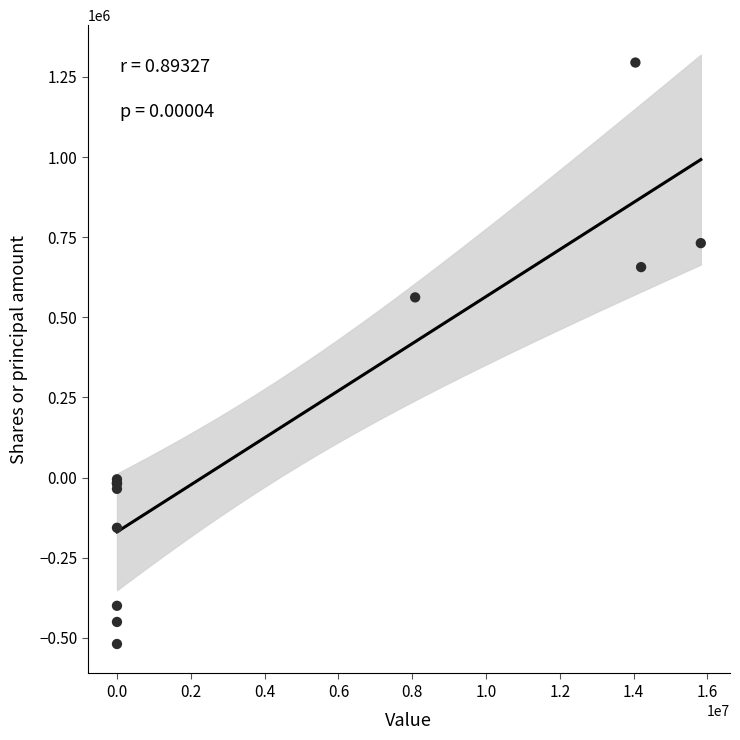

What Y value in the scatter plot is closest to 387864?

562200